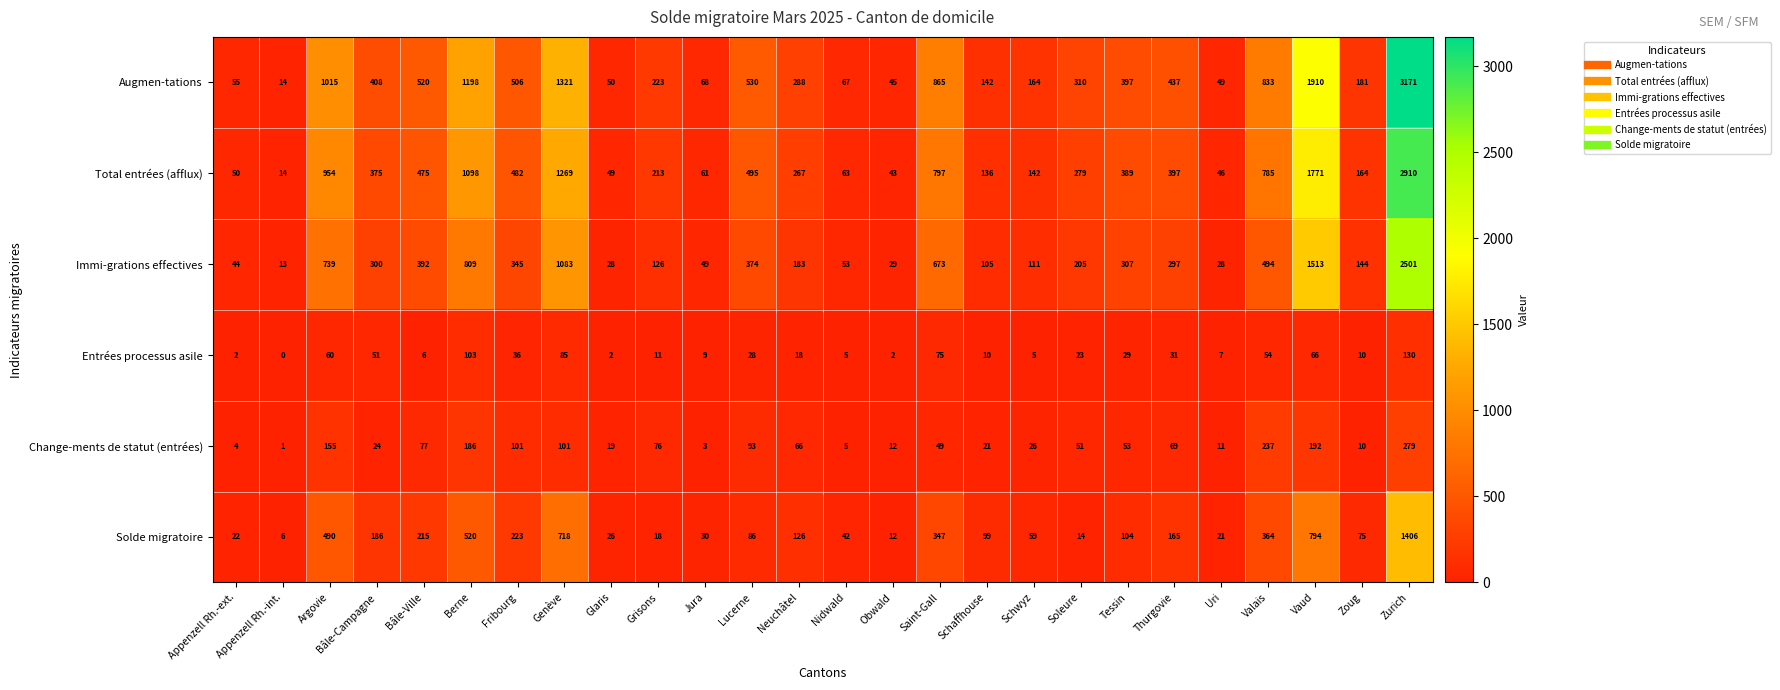

What is the sum of all Total entrées (afflux) values?

13724